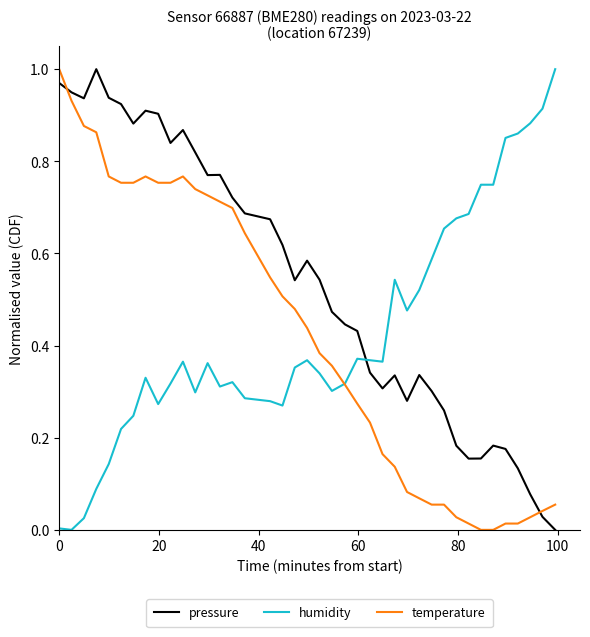

After their last crossing, which series has the higher values: humidity or pressure?

humidity